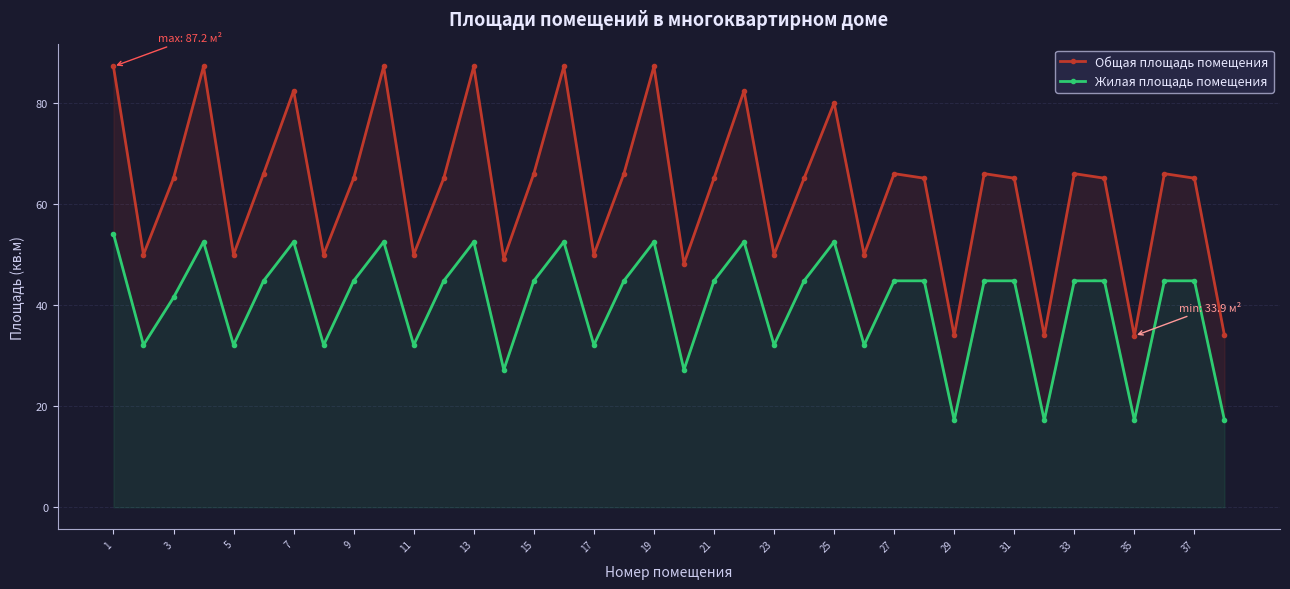

How many interior local peaks does the Жилая площадь помещения series have?

8